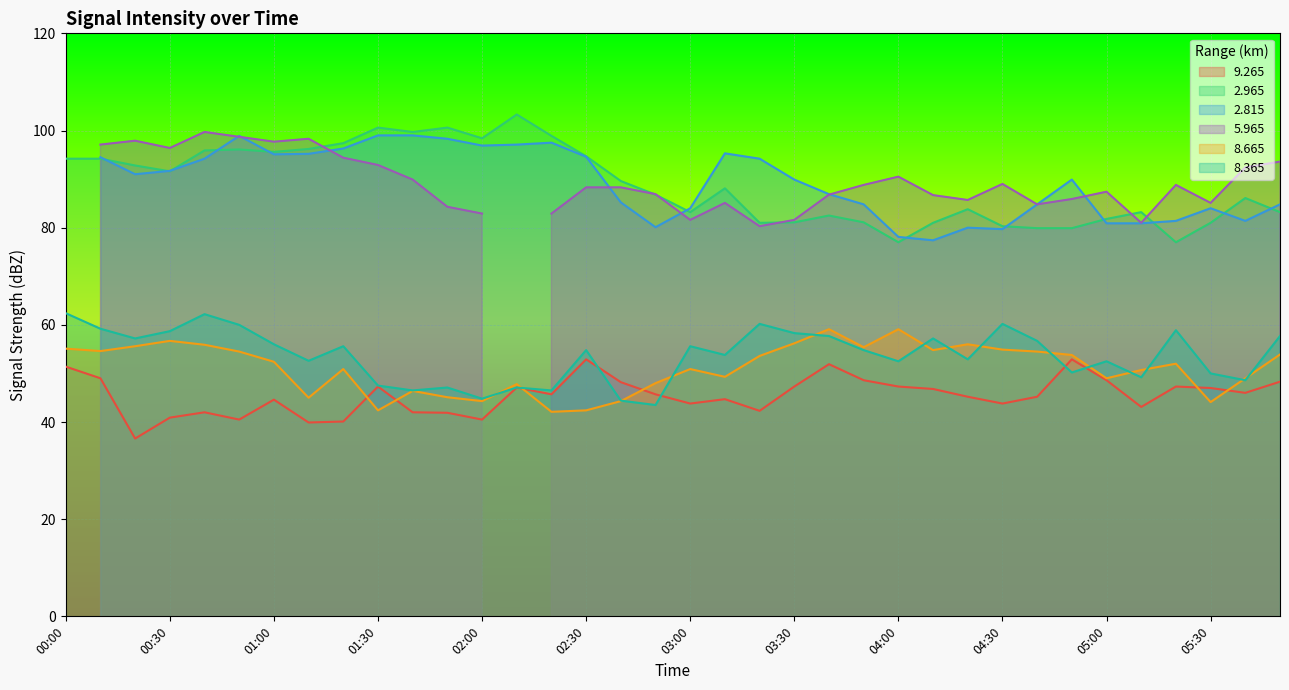

True or false:   8.665 and   8.365 cross at least once.

True